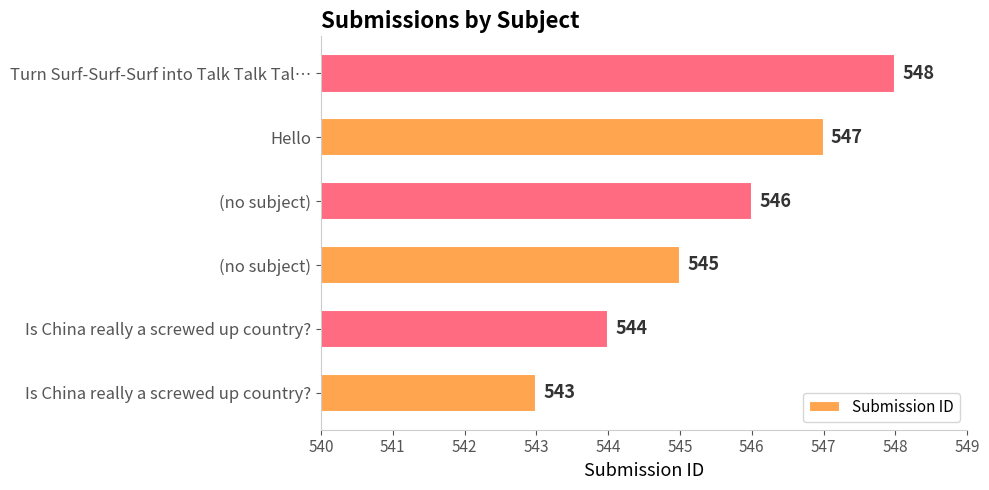

Does the chart contain any negative values?

No